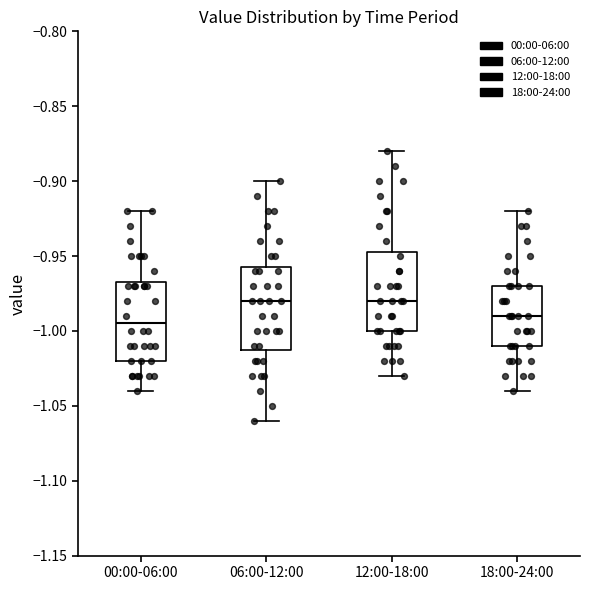

Reading left to right, transcribe this box plot: for each box, give where its median line is, the range the box spans, and where its two whiskers end, as read against the y-axis. The values are not printed on the chart, so give them approximately, as read against the axis.

00:00-06:00: median -0.995, box -1.020 to -0.965, whiskers -1.040 to -0.920
06:00-12:00: median -0.980, box -1.010 to -0.955, whiskers -1.060 to -0.900
12:00-18:00: median -0.980, box -1.000 to -0.945, whiskers -1.030 to -0.880
18:00-24:00: median -0.990, box -1.010 to -0.970, whiskers -1.040 to -0.920